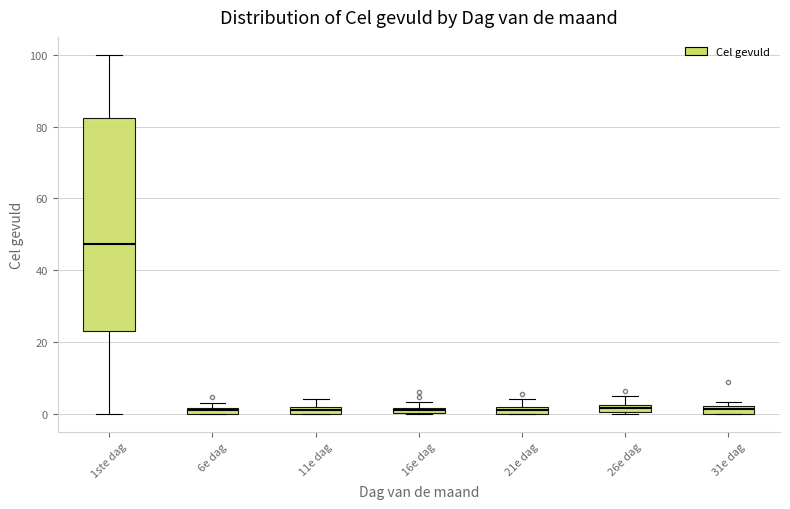

Which box is the tallest, from its lower edge to its upper edge?

1ste dag